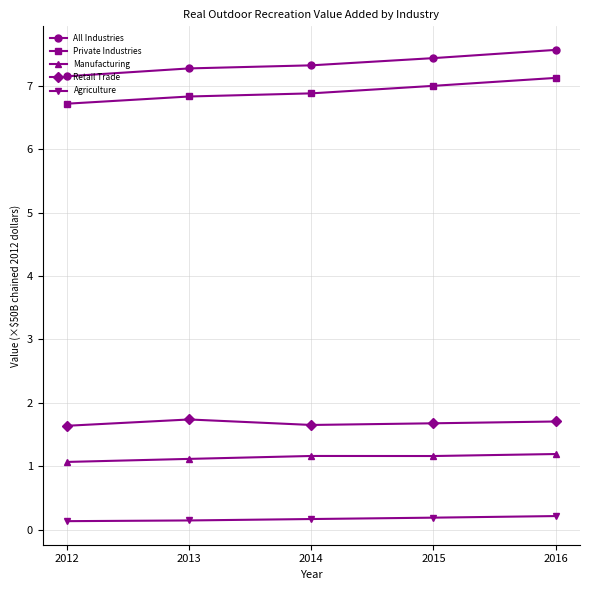

What is the approximate value of Agriculture at 2014?

0.2